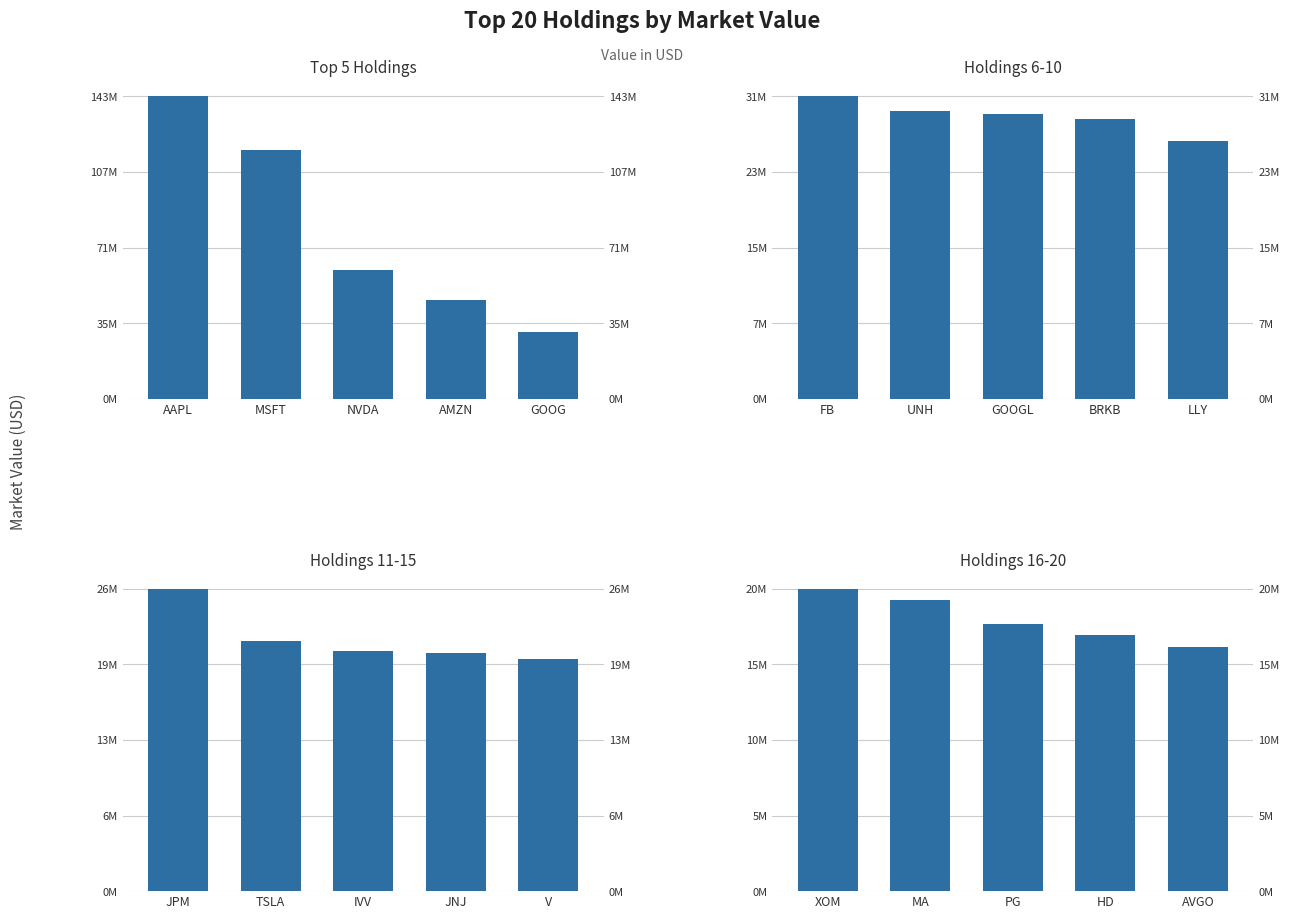

Reading left to right, what are all the values shown in this chart?

Top 5 Holdings: 143496146	117856209	61272897	46729872	31741273
Holdings 6-10: 31250125	29754129	29460904	28911135	26630908
Holdings 11-15: 26483357	21884742	21002249	20853729	20322441
Holdings 16-20: 20177983	19409535	17822400	17080963	16293030